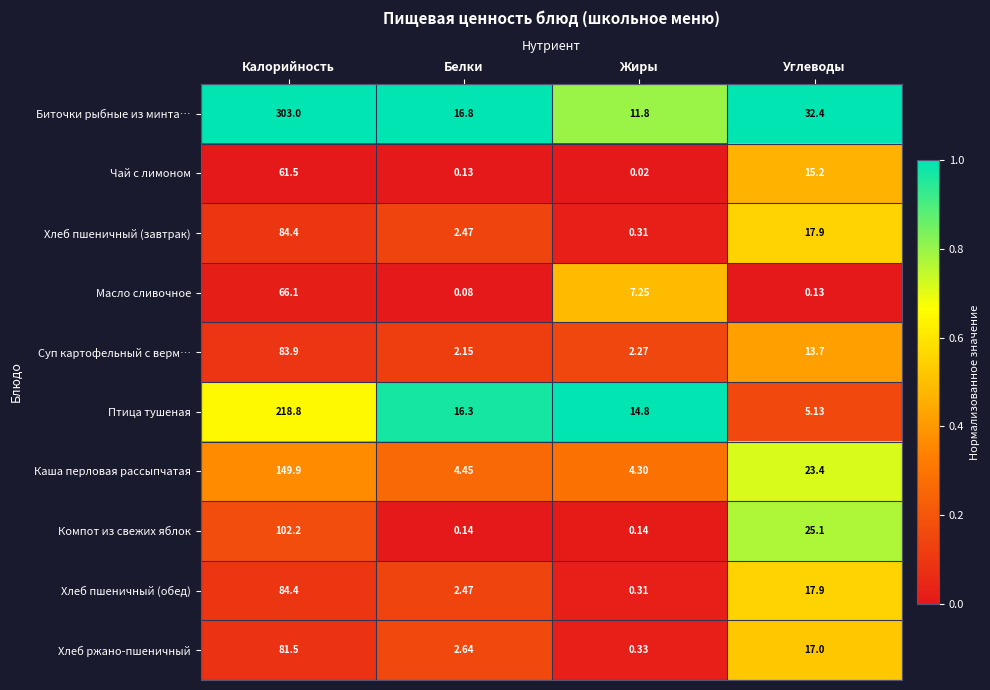

Where does the Чай с лимоном series first go above 15?

Калорийность